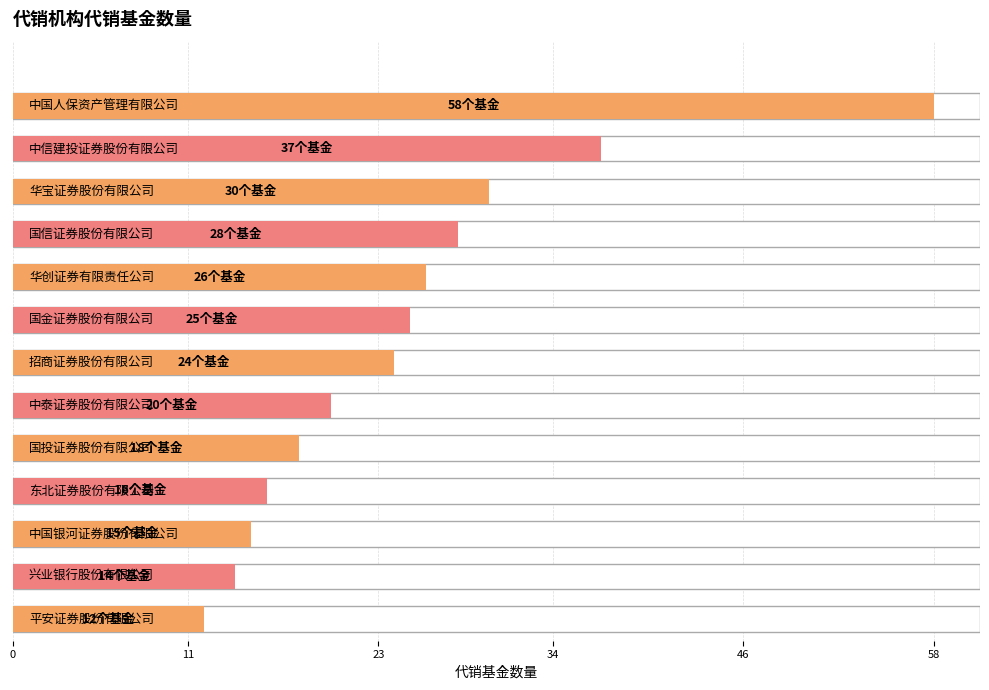

Rank the categories by value from highest to lowest.

中国人保资产管理有限公司, 中信建投证券股份有限公司, 华宝证券股份有限公司, 国信证券股份有限公司, 华创证券有限责任公司, 国金证券股份有限公司, 招商证券股份有限公司, 中泰证券股份有限公司, 国投证券股份有限公司, 东北证券股份有限公司, 中国银河证券股份有限公司, 兴业银行股份有限公司, 平安证券股份有限公司